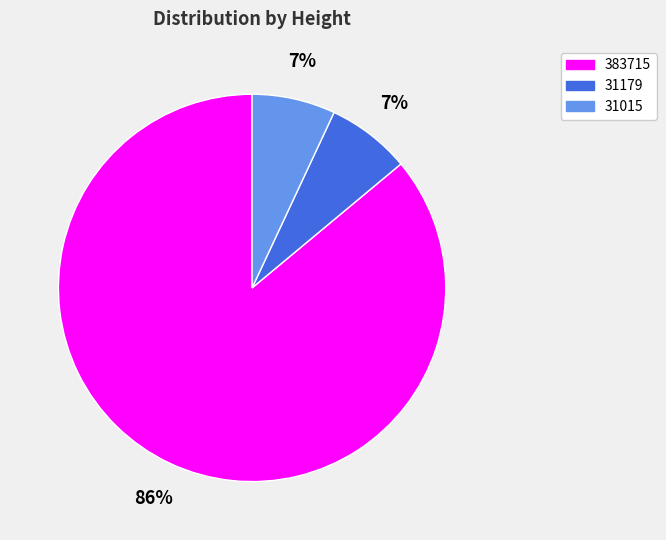

Is the sum of 31179 and 383715 greater than half?

Yes